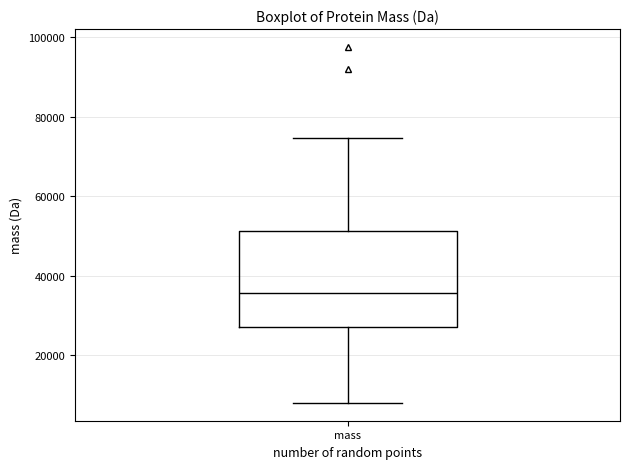

Read this box plot against the y-axis: the position of the median line, the range covered by the box, and the ends of both whiskers. The values are not printed on the chart, so give them approximately, as read against the axis.

median 36000, box 28000 to 52000, whiskers 8000 to 74000